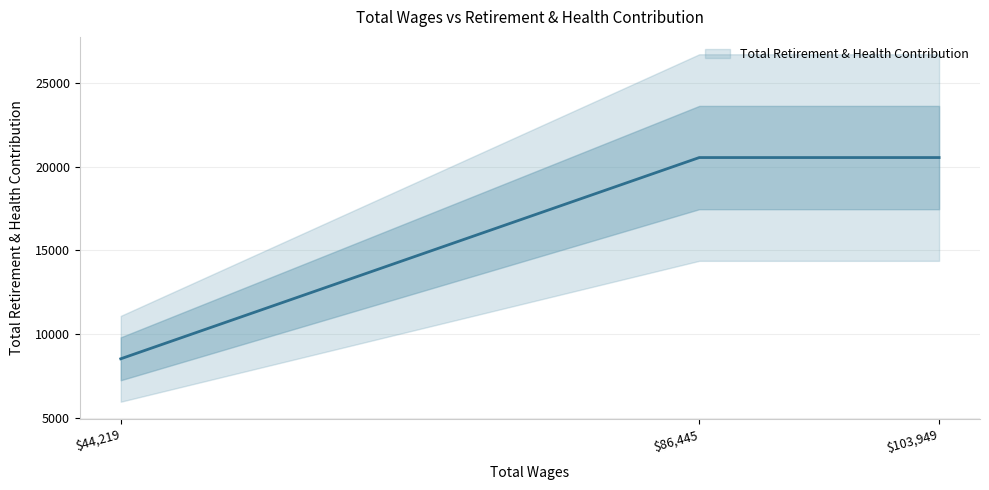

Which has a higher value, 86445.0 or 103949.0?

86445.0